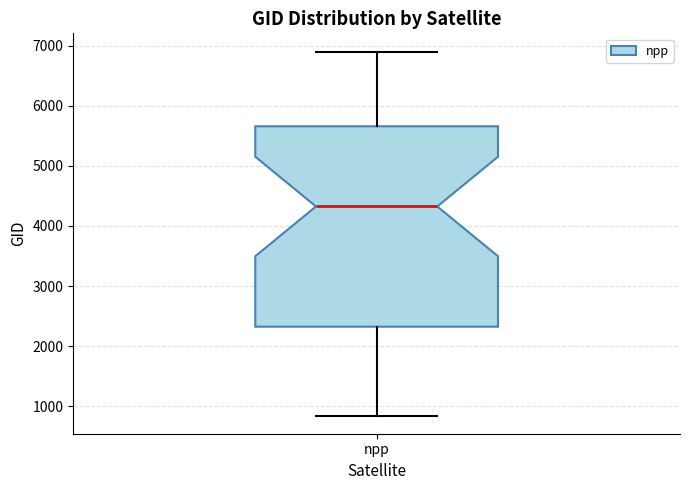

Where is the upper edge of the box for npp on the y-axis? The values are not printed on the chart, so give them approximately, as read against the axis.

5700